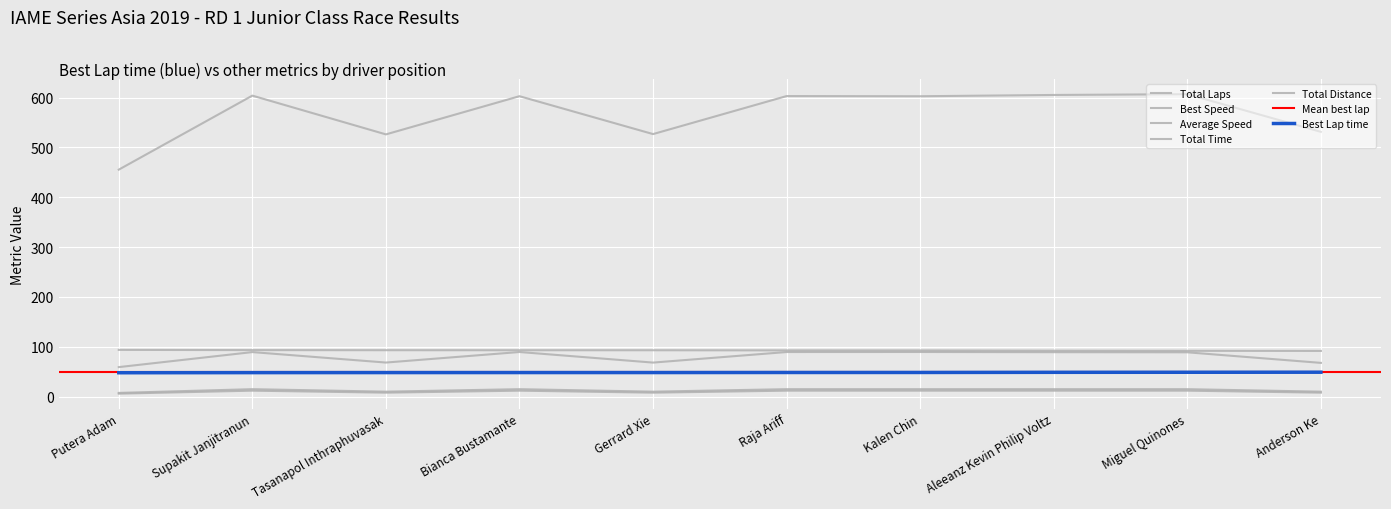

What is the sum of the Total Laps values at Supakit Janjitranun and Raja Ariff?

24.0